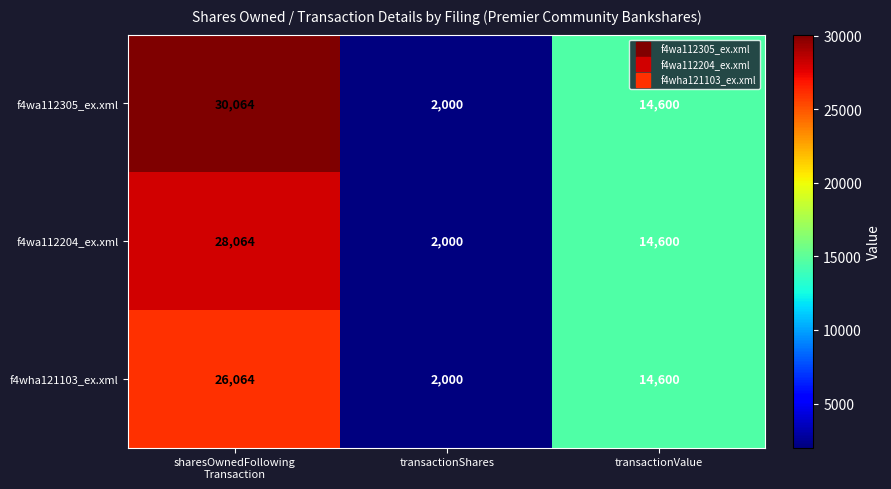

What is the minimum value for f4wa112204_ex.xml?

2000